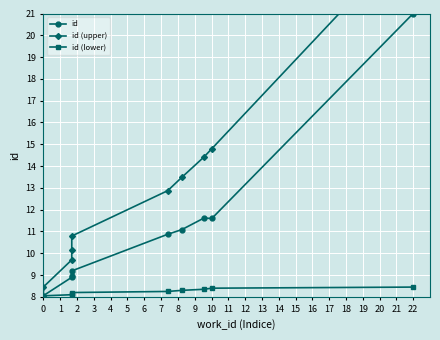

True or false: id and id (upper) cross at least once.

False